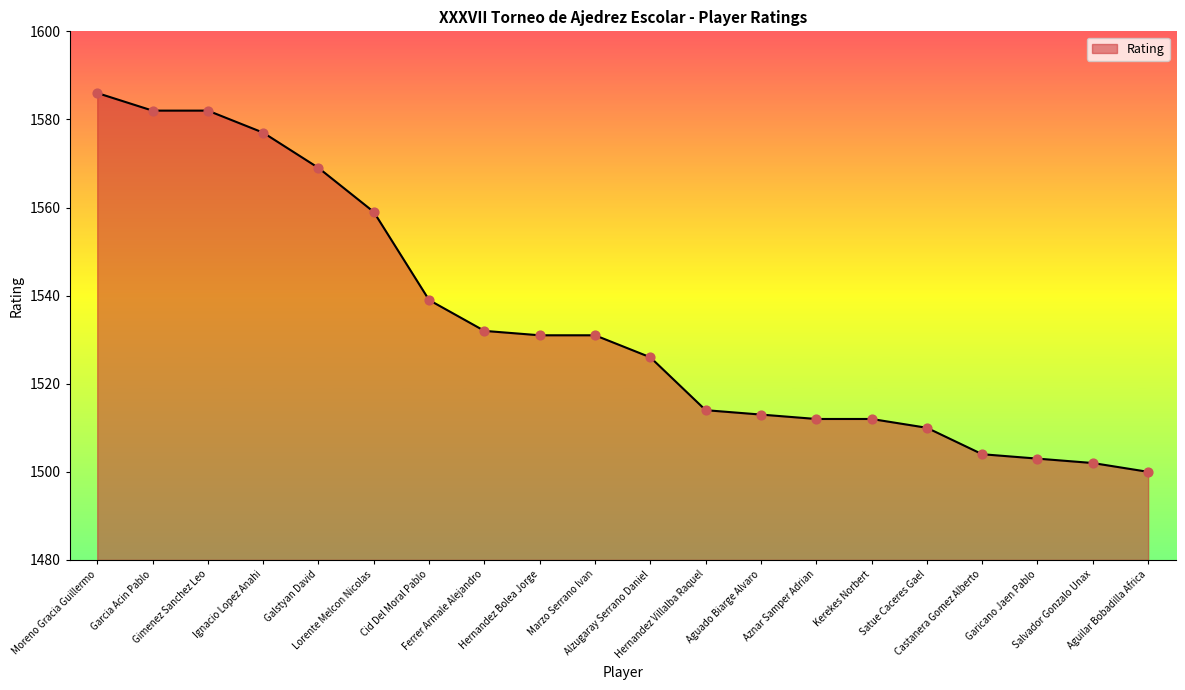

What is the change in value from Ferrer Armale Alejandro to Castanera Gomez Alberto?

-28